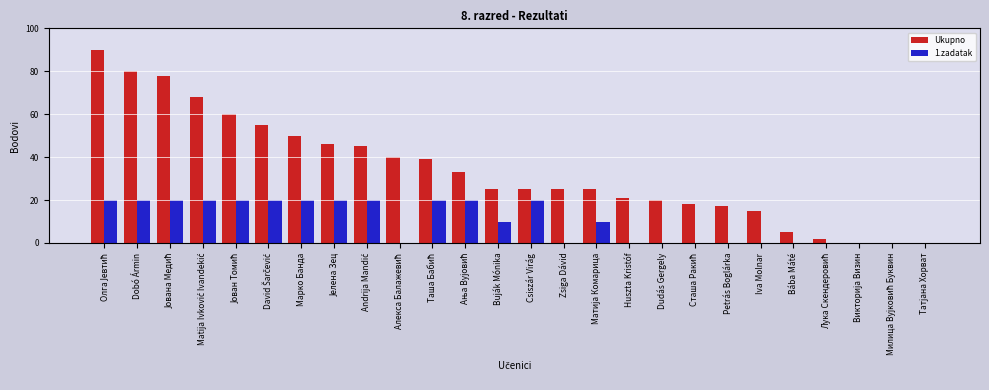

What is the total value across all series at Iva Molnar?

15